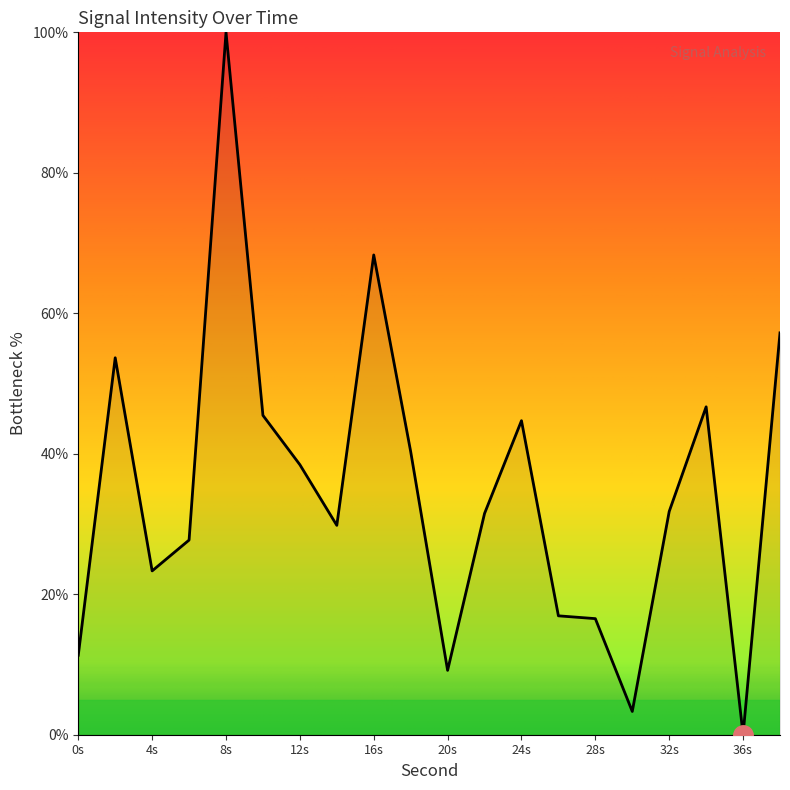

What is the greatest value displayed?

100.0